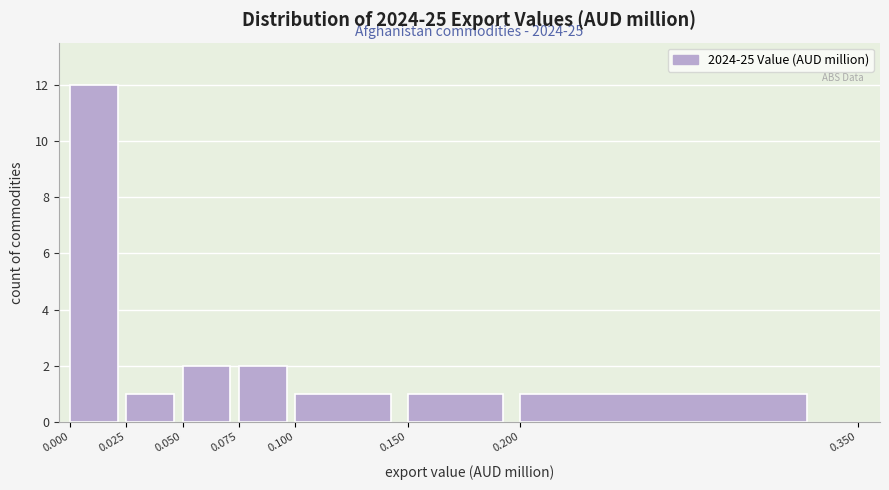

Which range on the x-axis has the tallest bar?

0.000 to 0.025